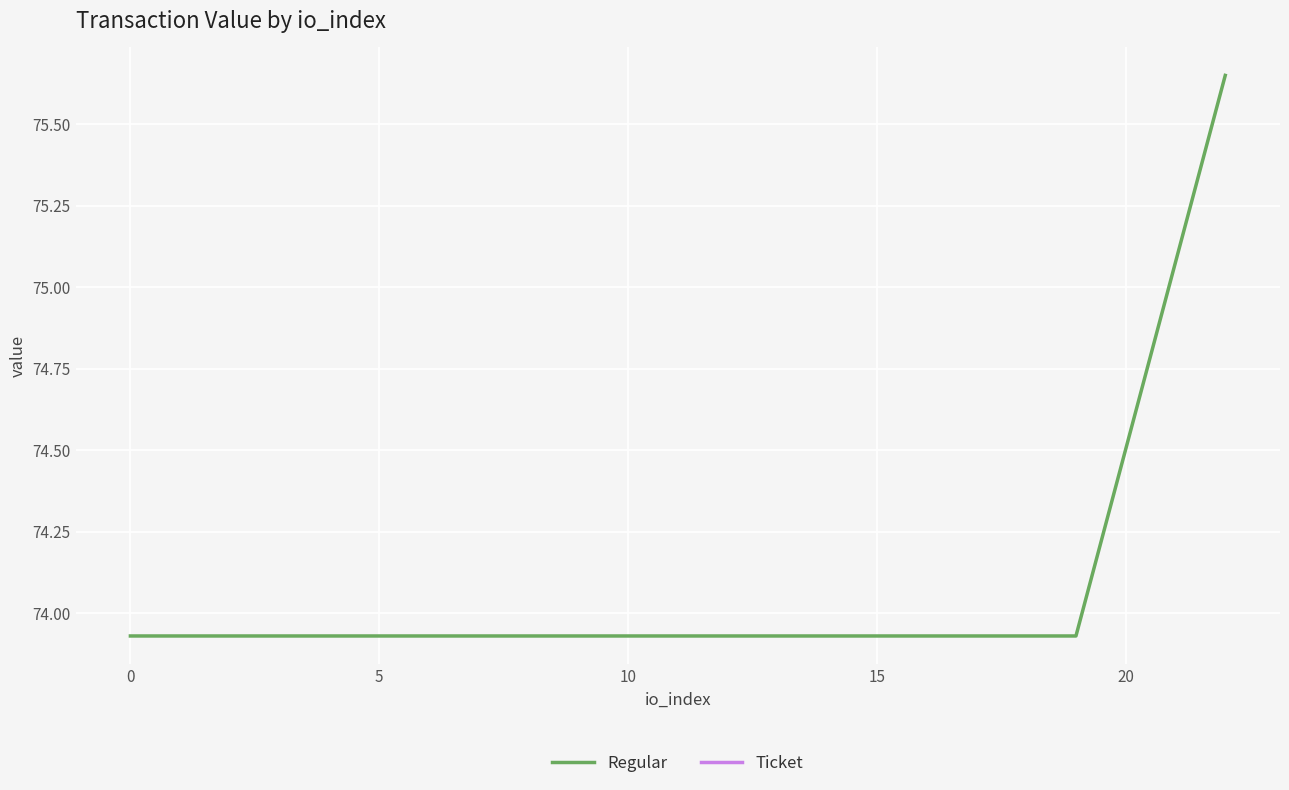

How many lines are shown in the chart?

2